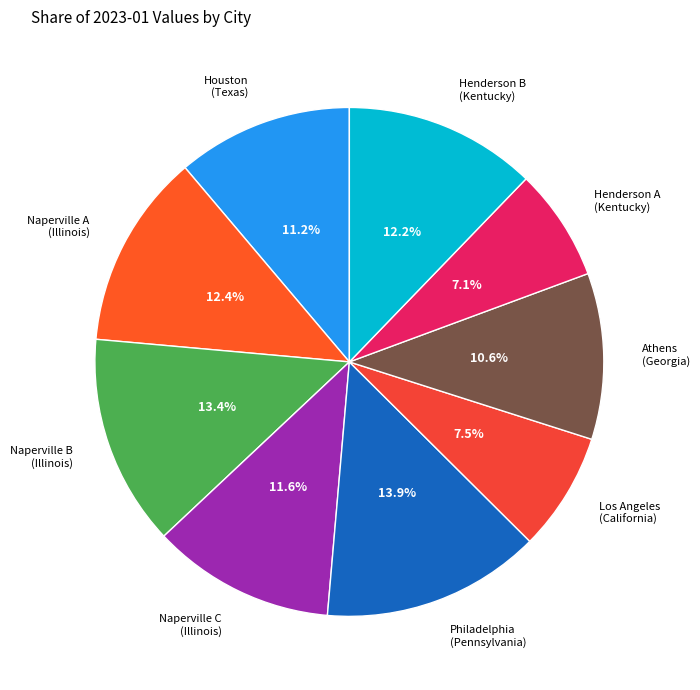

Which category has the biggest portion of the pie?

Philadelphia (Pennsylvania)